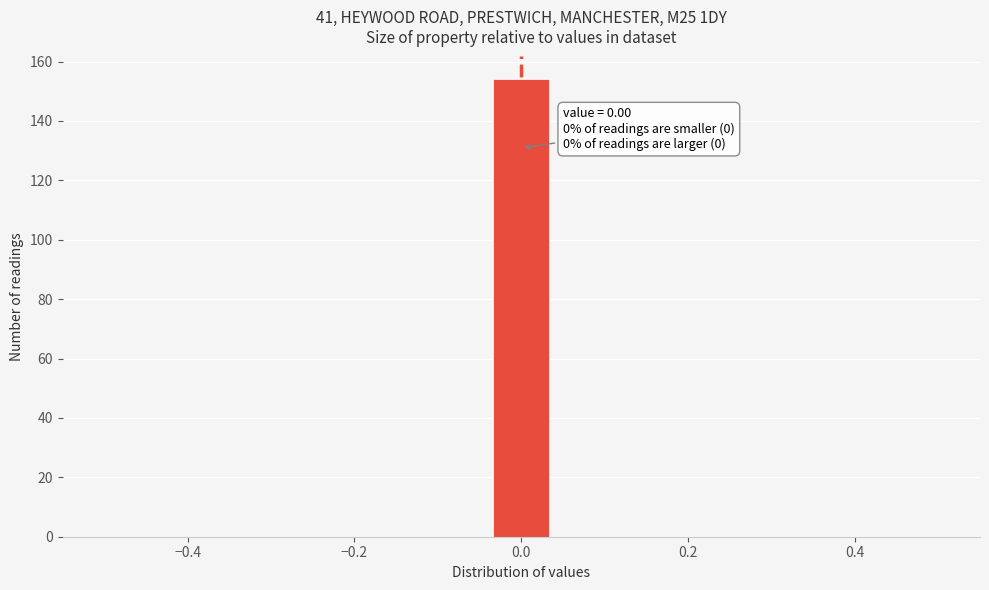

Read against the x-axis, roughly where is the centre of the tallest bar?

0.00